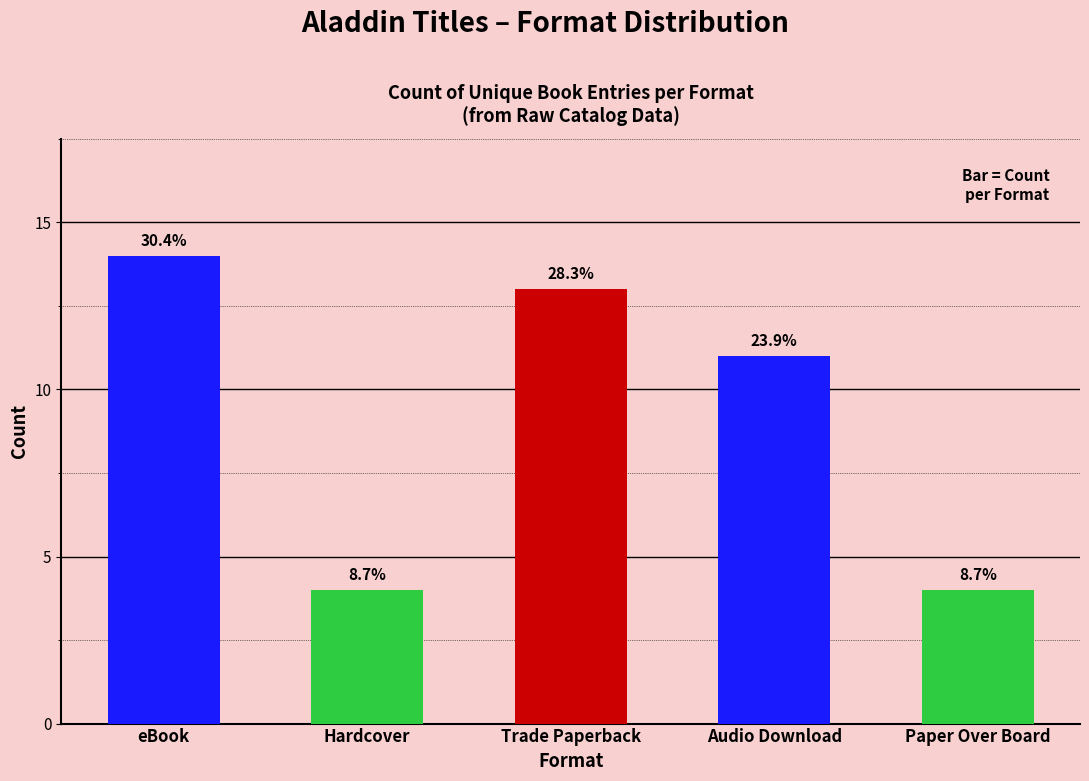

Are the bars horizontal?

No